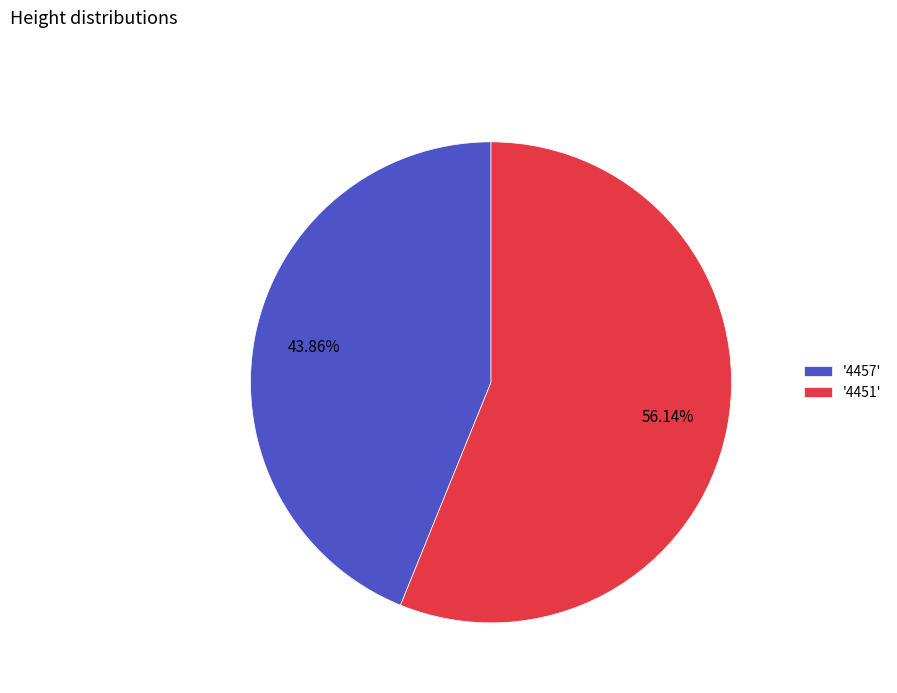

Does any single category account for the majority?

Yes